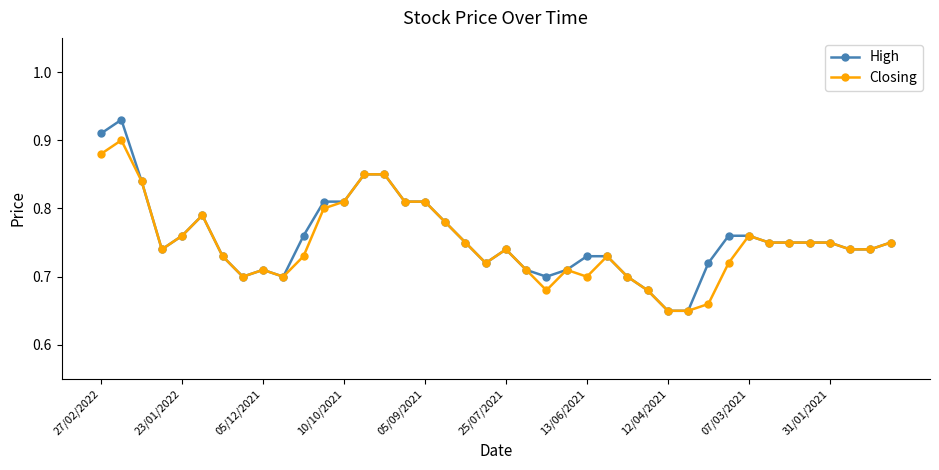

True or false: High has more than 2 points higher than both neighbors.

True